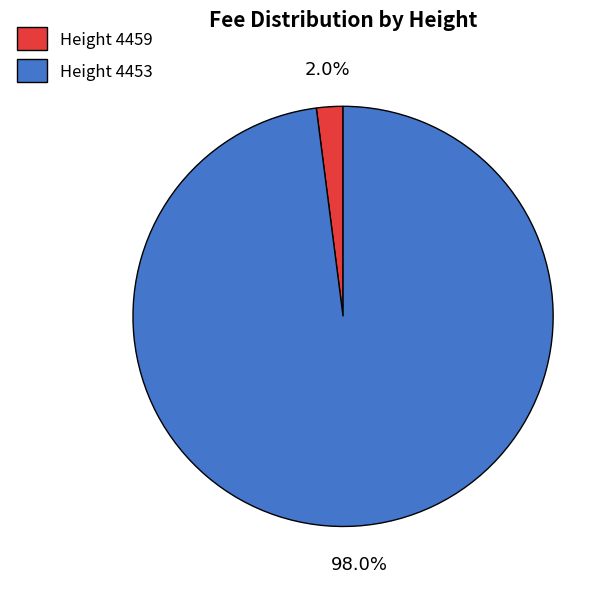

Which slice is the smallest?

Height 4459